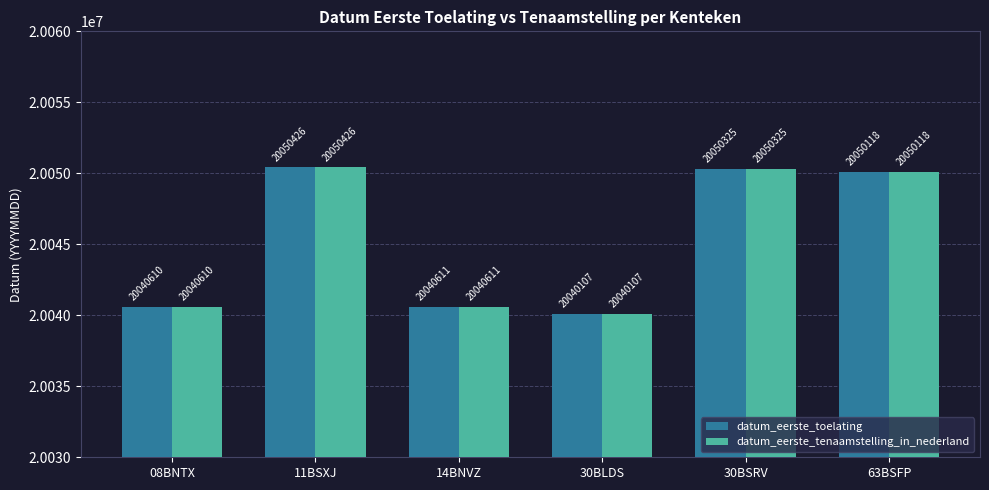

At which category is the sum across all series the highest?

11BSXJ